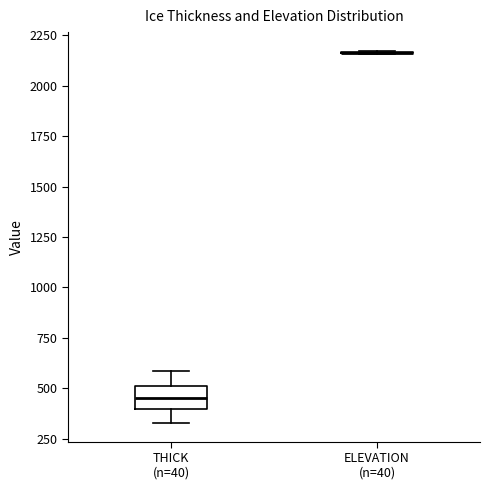

Where does the upper whisker of the box for THICK (n=40) end on the y-axis? The values are not printed on the chart, so give them approximately, as read against the axis.

600